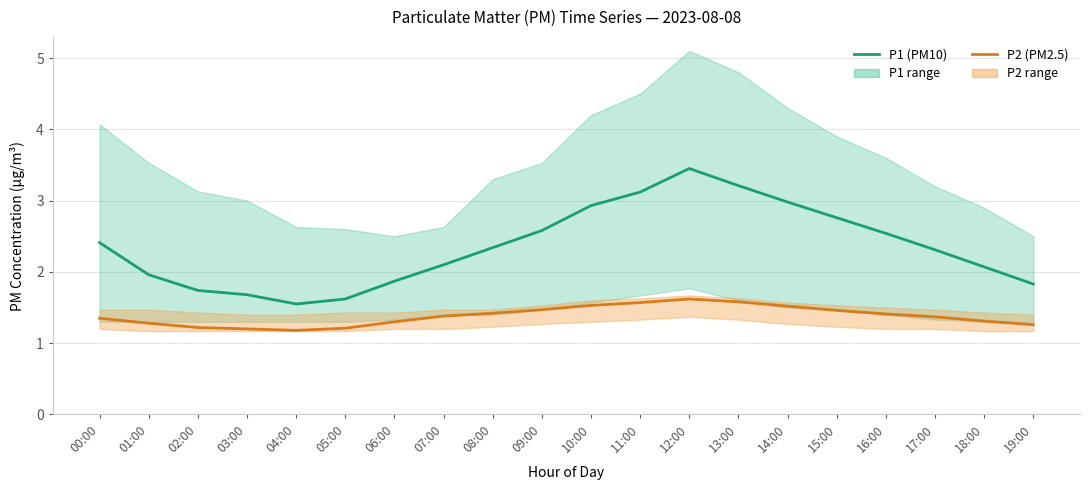

Is it true that P2 (PM2.5) equals 1.9 at 18:00?

False